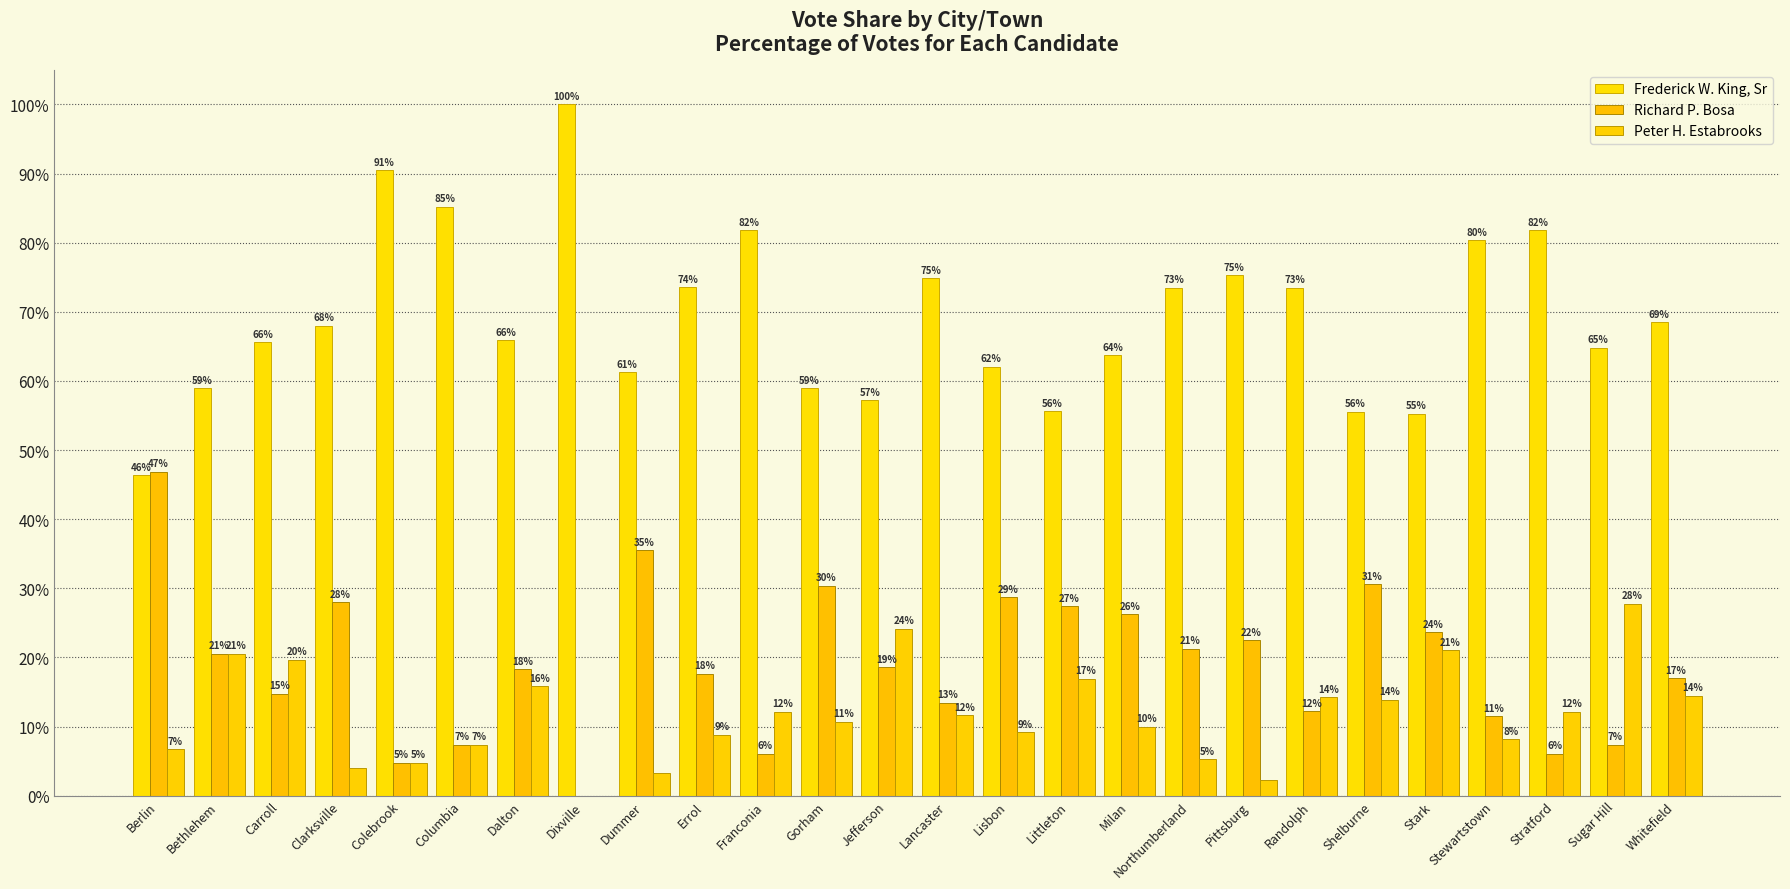

What are all the series names shown in the legend?

Frederick W. King, Sr, Richard P. Bosa, Peter H. Estabrooks